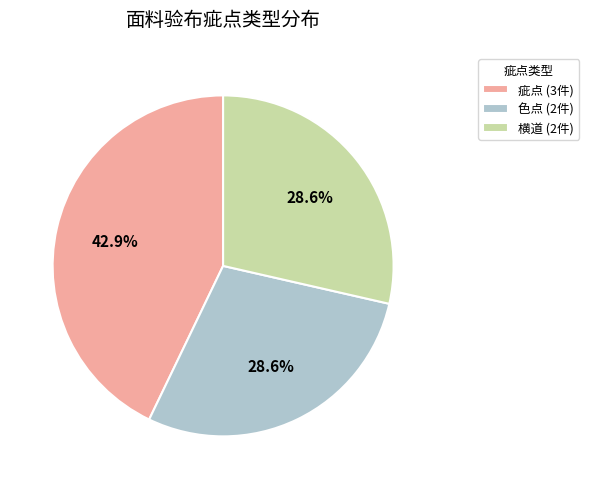

Is 色点 the majority of the pie?

No